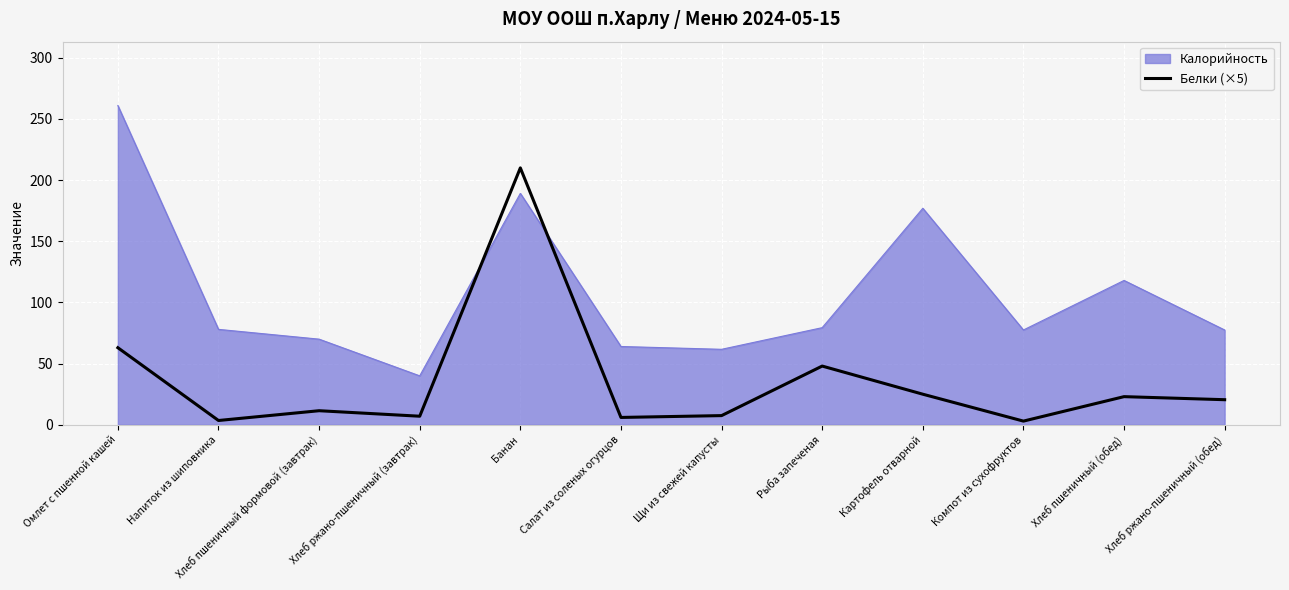

What is the difference between the Калорийность values at Хлеб ржано-пшеничный (обед) and Омлет с пшенной кашей?

183.5